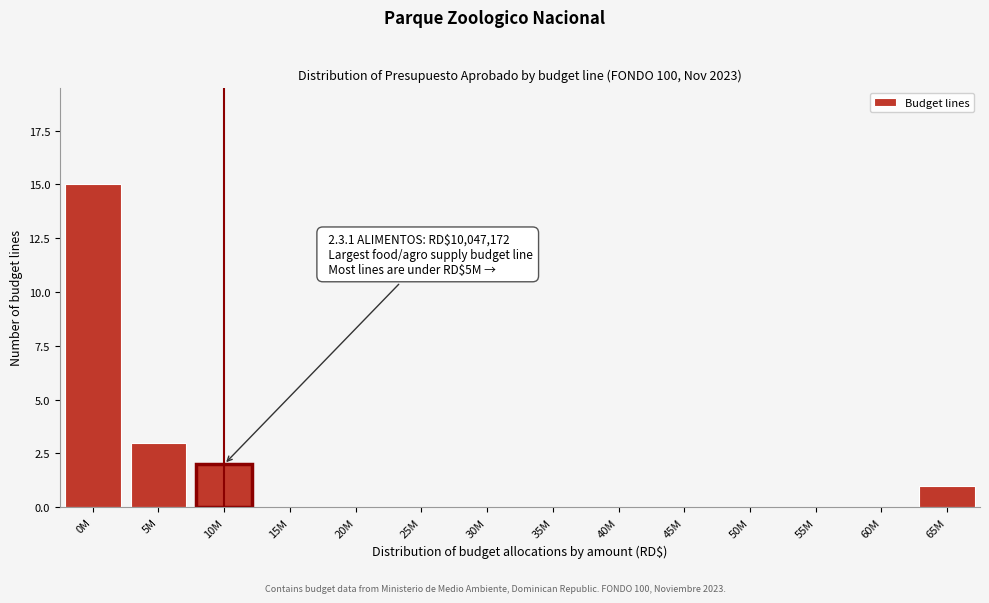

Reading right to left, what are all the values shown in this chart?

65M=1	60M=0	55M=0	50M=0	45M=0	40M=0	35M=0	30M=0	25M=0	20M=0	15M=0	10M=2	5M=3	0M=15